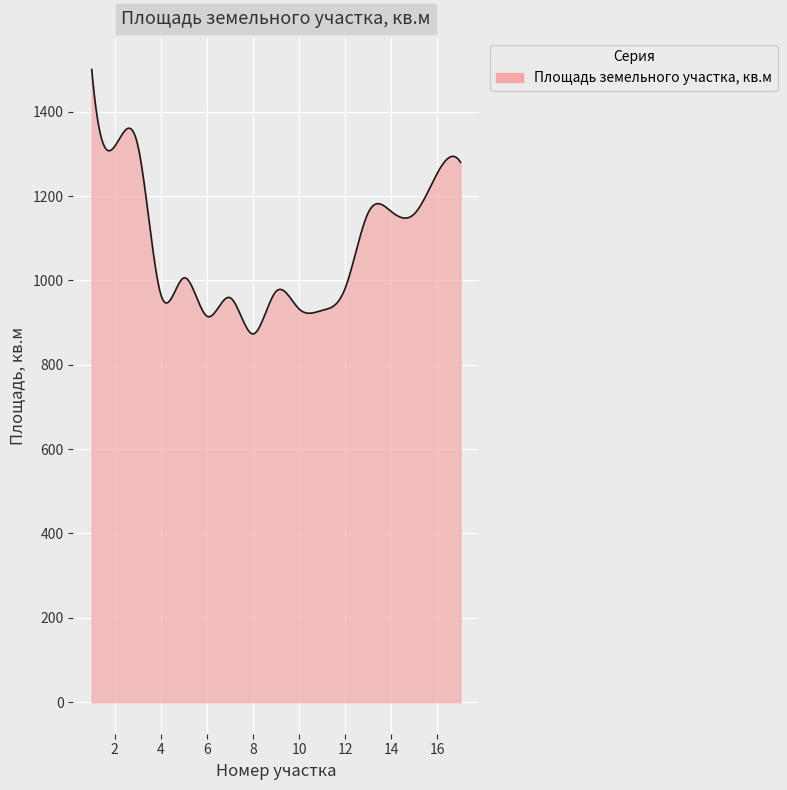

What is the difference between the maximum and minimum values?

626.9